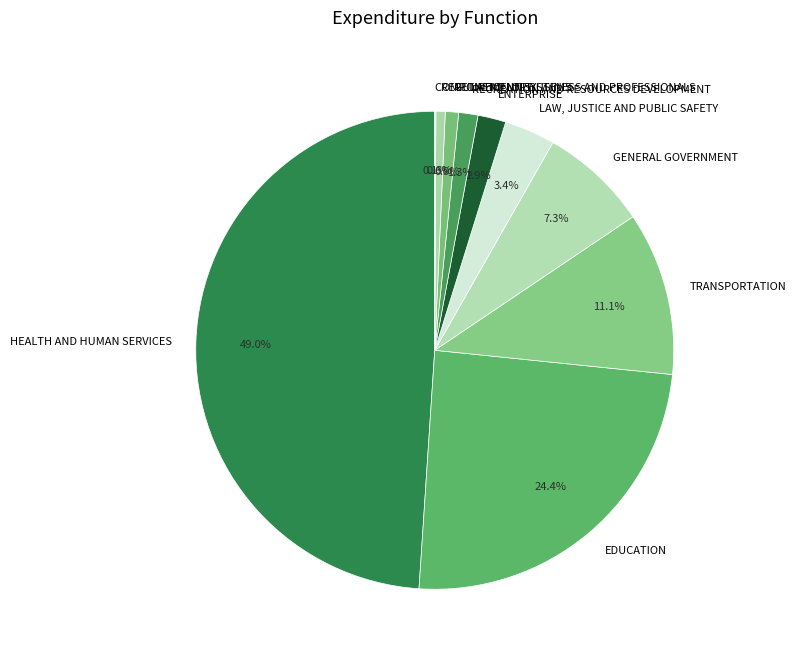

To the nearest percent, what portion does RECREATION AND RESOURCES DEVELOPMENT represent?

1%